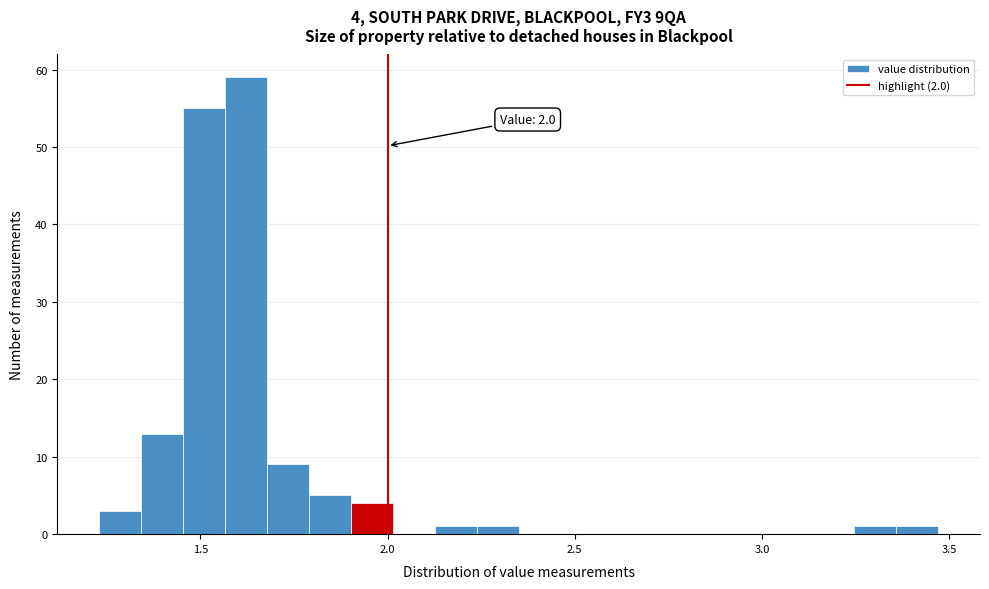

Read against the x-axis, roughly where is the centre of the tallest bar?

1.60